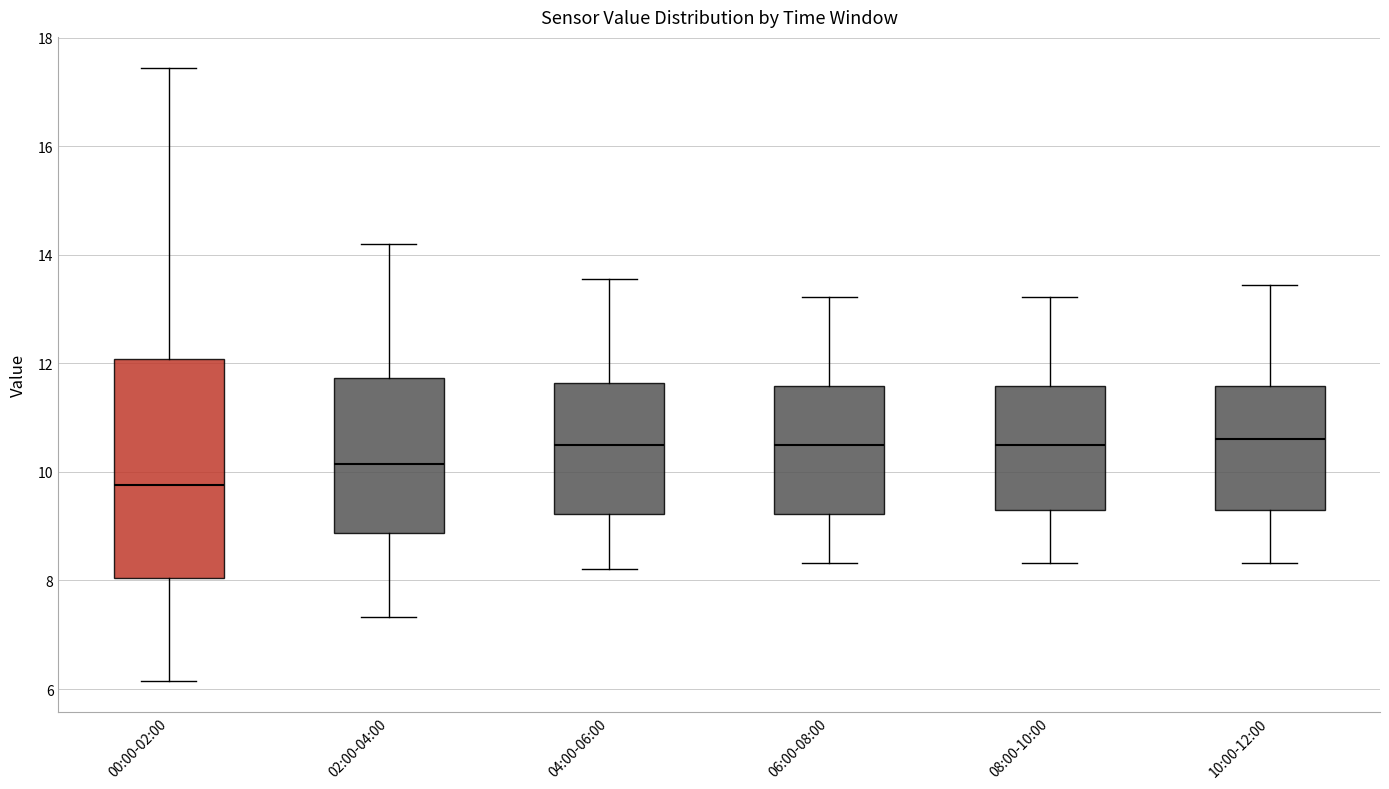

Which box is the tallest, from its lower edge to its upper edge?

00:00-02:00